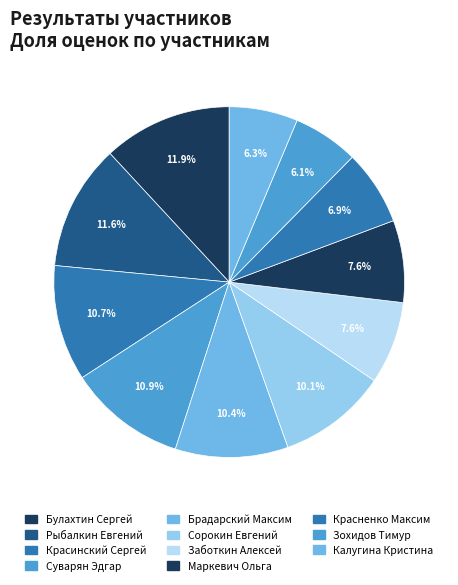

Rank the categories by value from lowest to highest.

Зохидов Тимур, Калугина Кристина, Красненко Максим, Маркевич Ольга, Заботкин Алексей, Сорокин Евгений, Брадарский Максим, Красинский Сергей, Суварян Эдгар, Рыбалкин Евгений, Булахтин Сергей